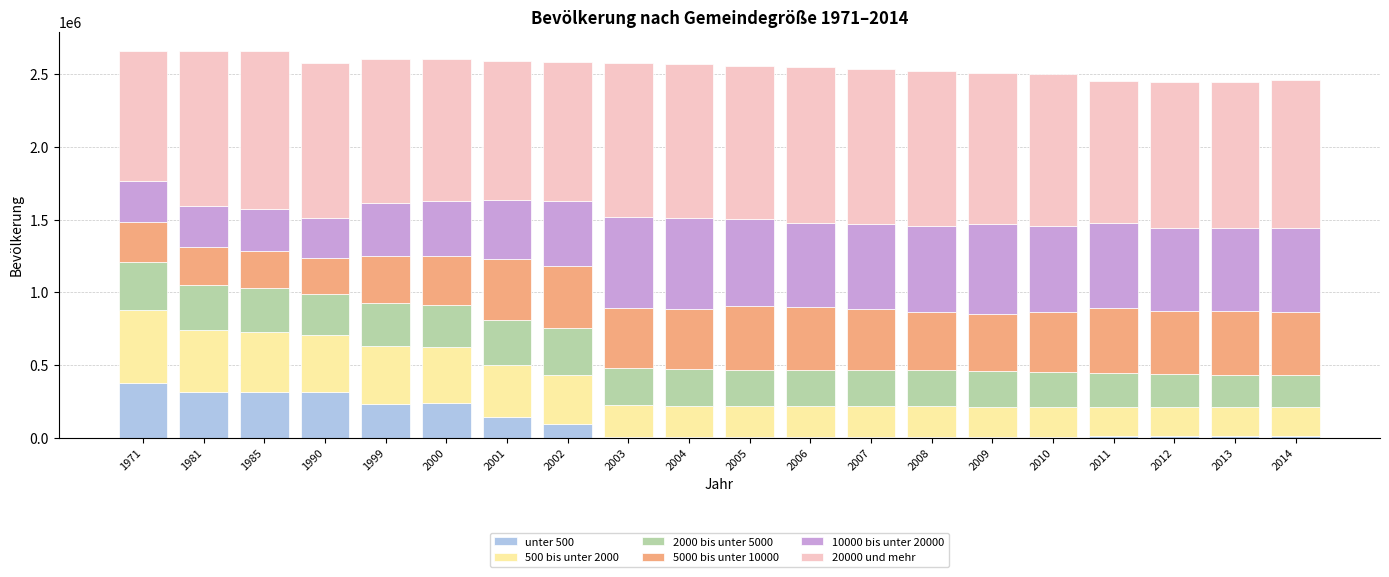

Does the chart contain stacked bars?

Yes